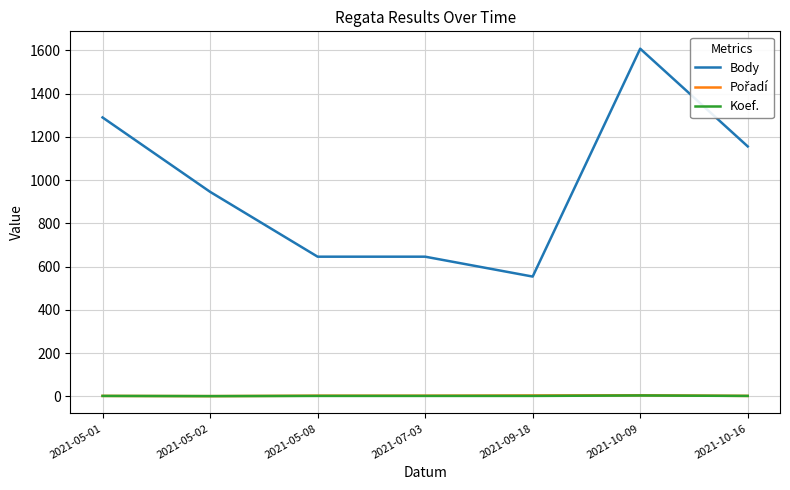

Which series has the largest range (max minus min)?

Body